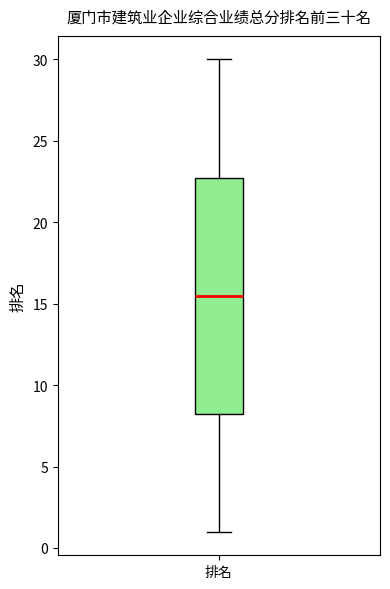

Transcribe this box plot: give where the median line is, the range the box spans, and where the two whiskers end, as read against the y-axis. The values are not printed on the chart, so give them approximately, as read against the axis.

median 15.5, box 8.5 to 23.0, whiskers 1.0 to 30.0